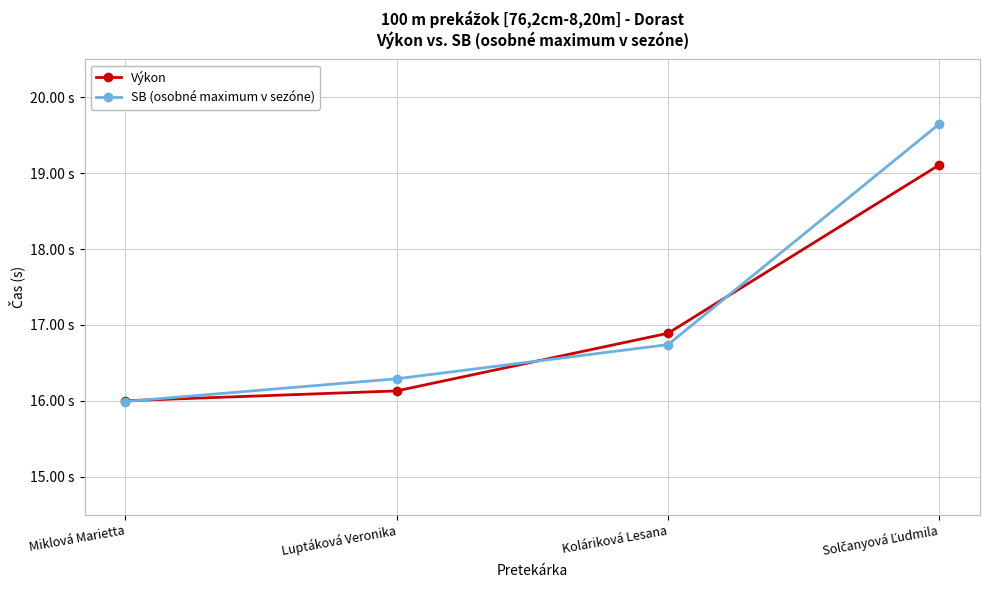

Does the chart display data point markers on the line(s)?

Yes